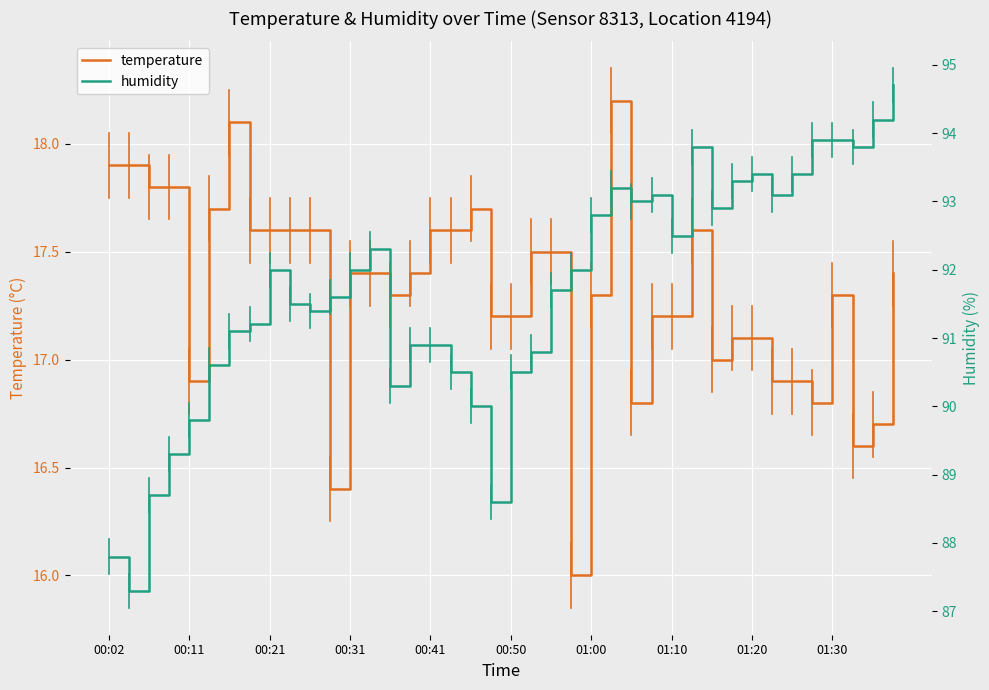

Which series has the largest total across all categories?

humidity